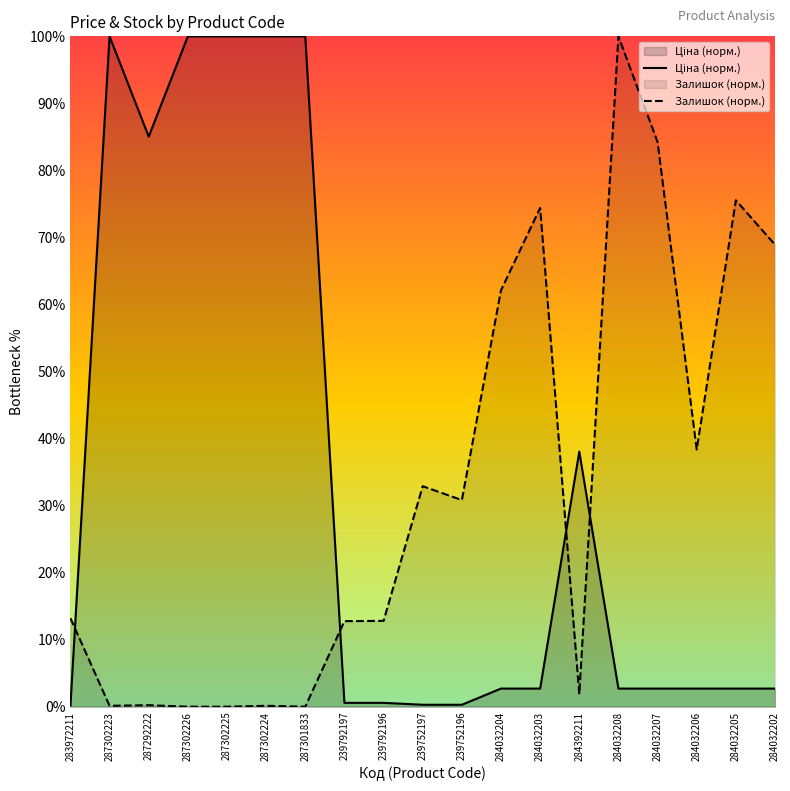

How many positive values does the Залишок (норм.) series have?

16